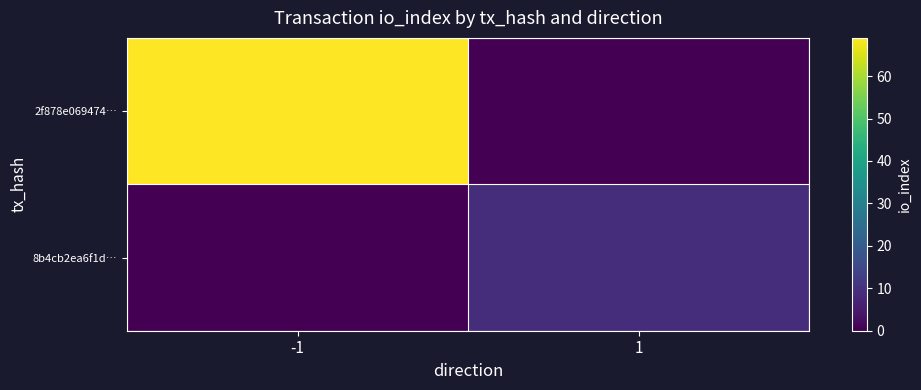

Reading left to right, extract all data points from this chart.

2f878e069474…: -1=69	1=0
8b4cb2ea6f1d…: -1=0	1=9